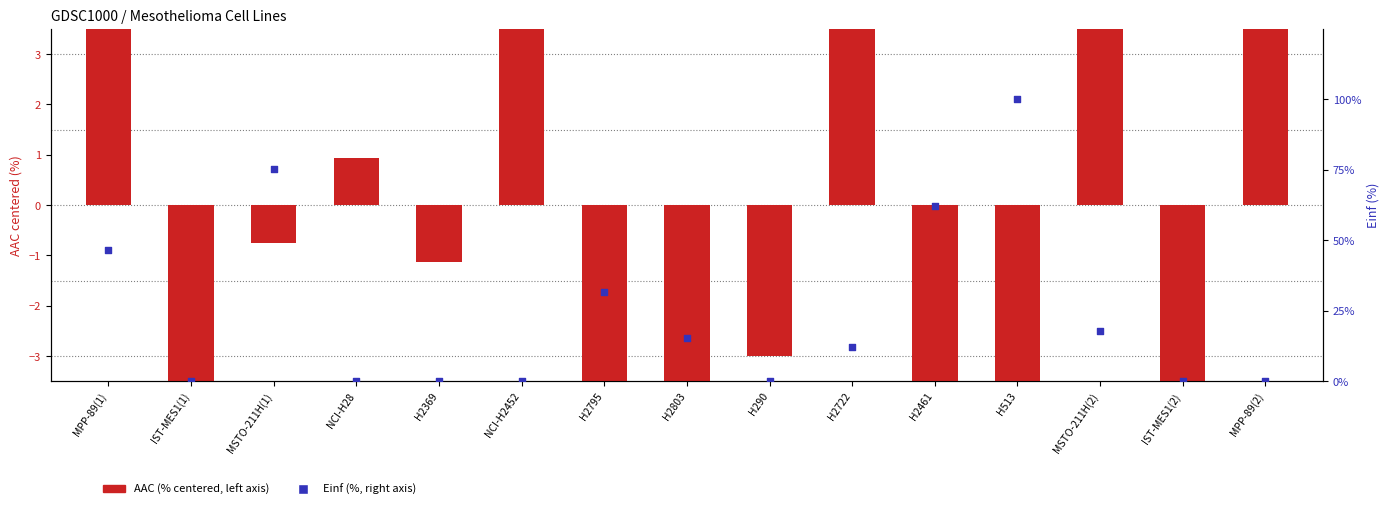

Which series has the largest total across all categories?

Einf (%)